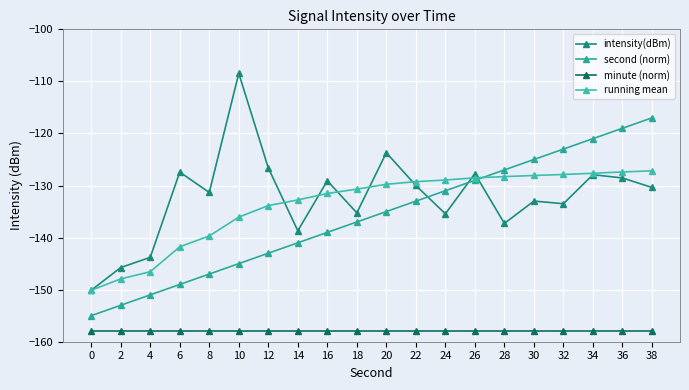

What is the value of the intensity(dBm) point at the 12th from the left?

-130.0